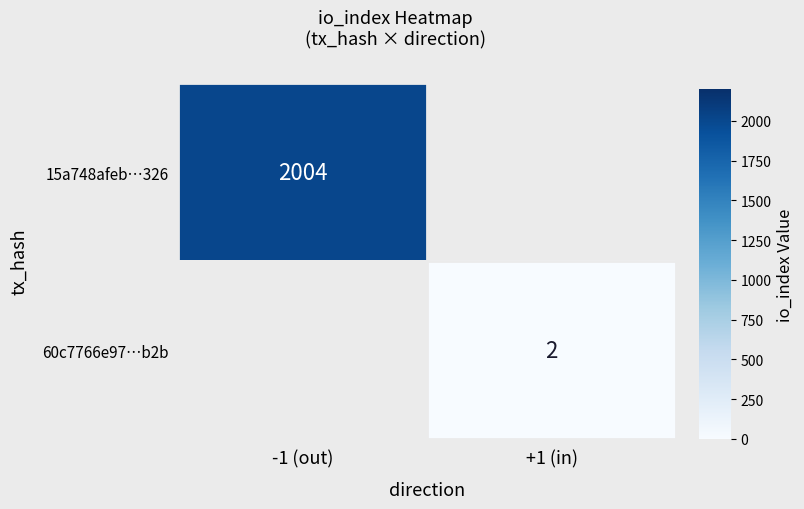

How many categories are shown in the chart?

2